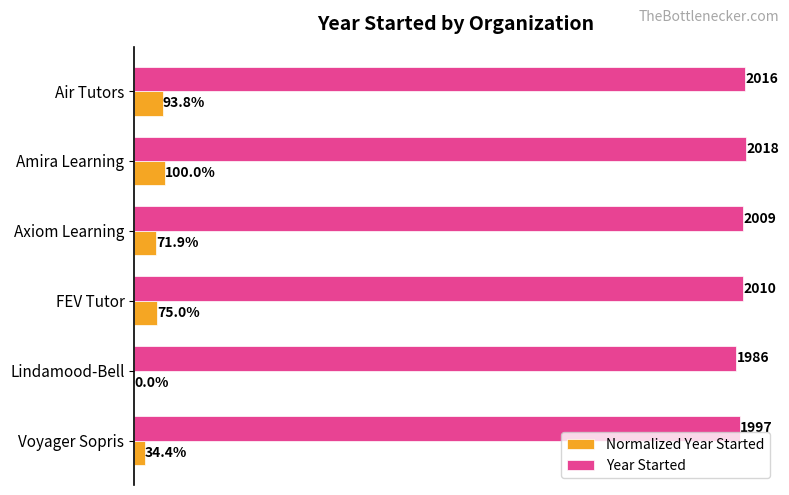

Which category has the highest value in the Year Started series?

Amira Learning